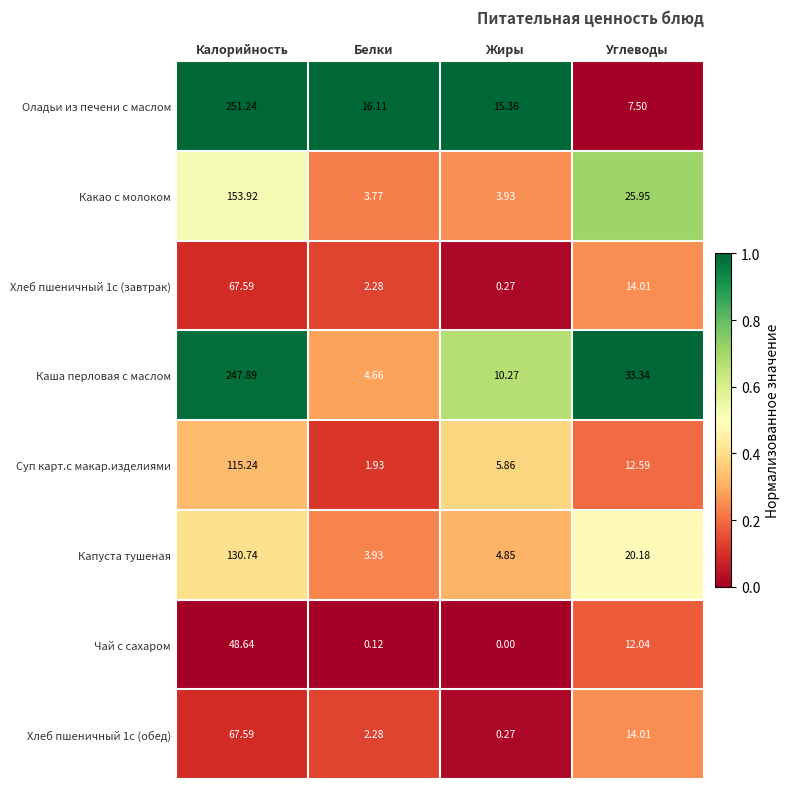

At which category is the sum across all series the highest?

Калорийность